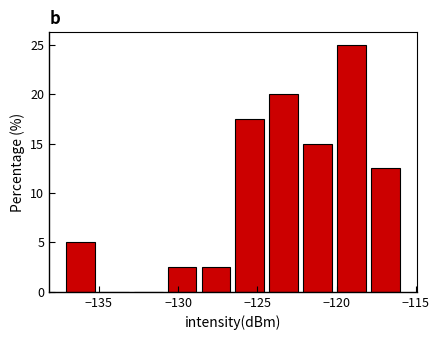

Over which range of the x-axis is the bar tallest?

-120.0 to -118.0